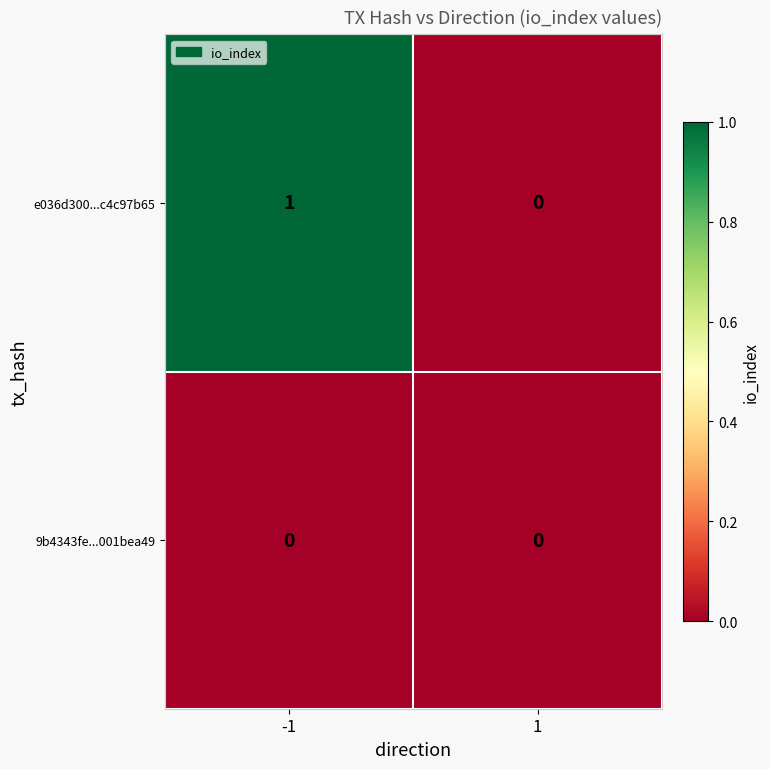

True or false: 9b4343fe...001bea49 has a value of 0 at 1.

True